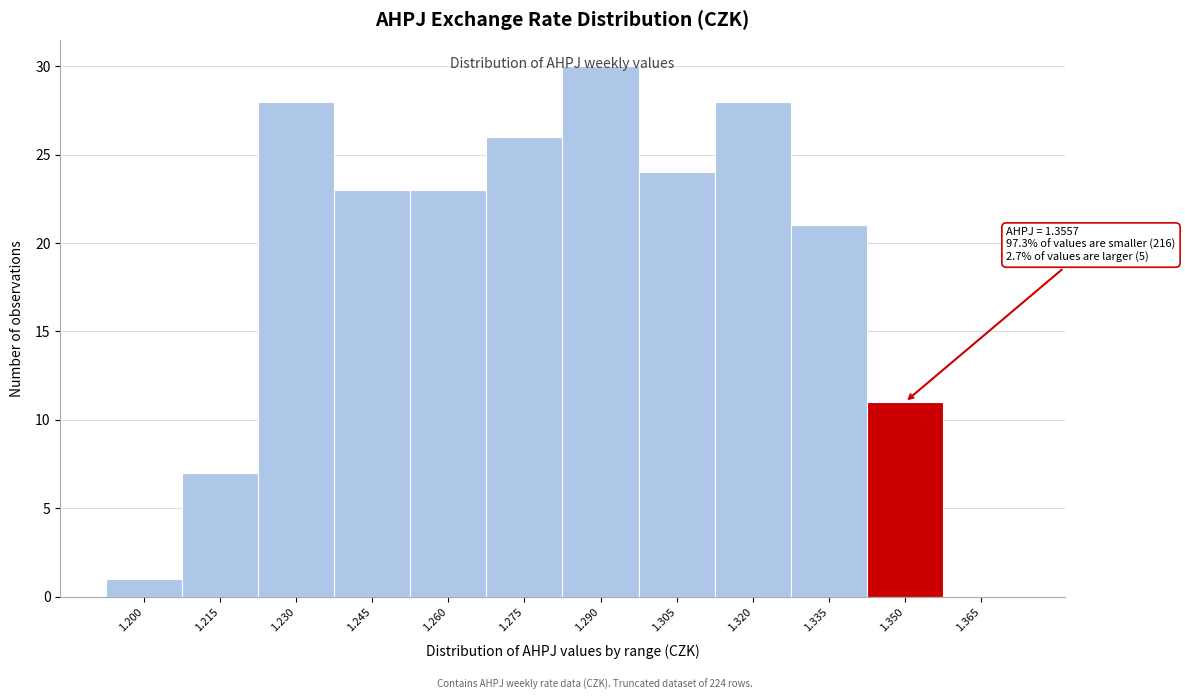

Which category has the highest value across all series?

1.290